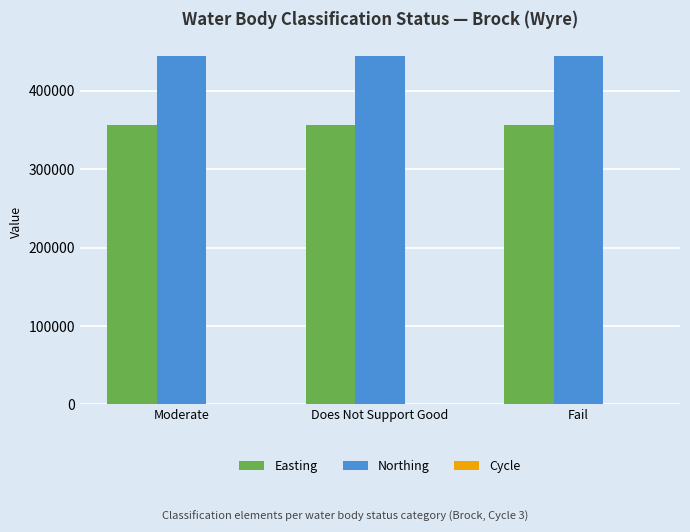

Is it true that Northing equals 444399 at Fail?

True